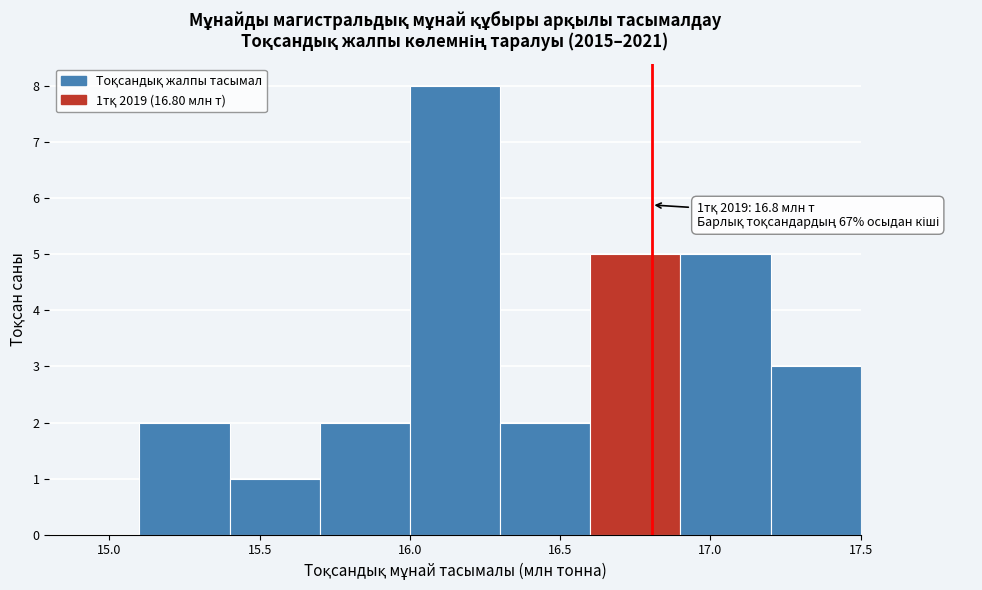

Which range on the x-axis has the tallest bar?

16.0 to 16.3